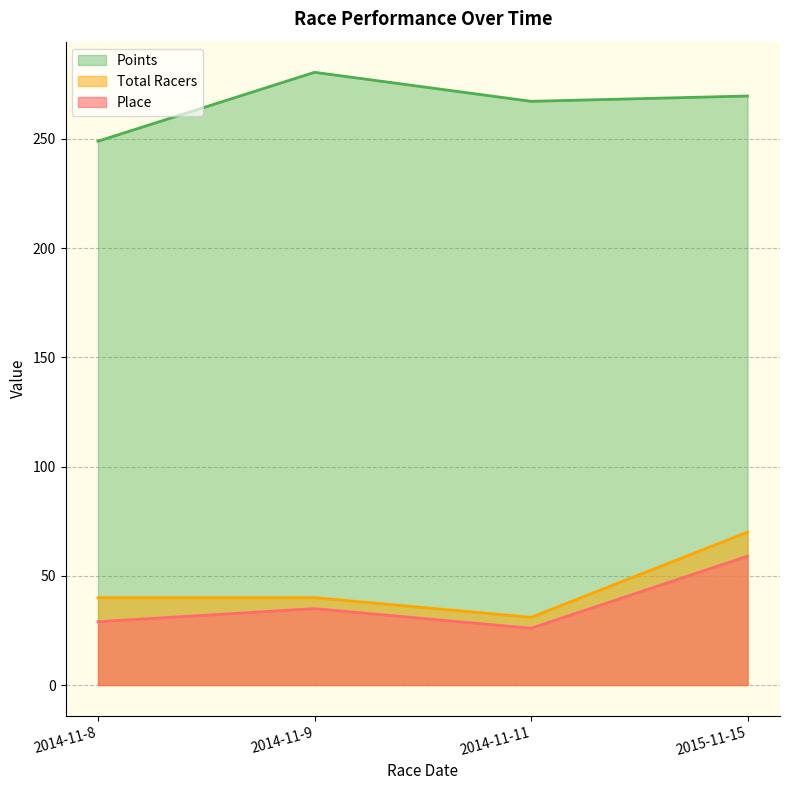

What is the sum of all Points values?

1066.3